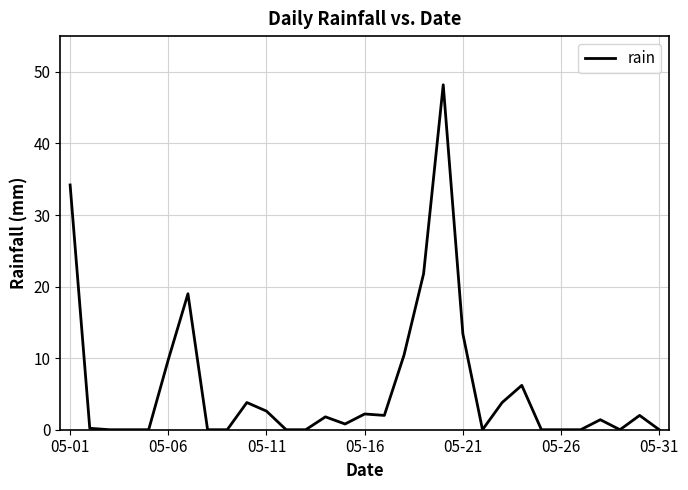

What is the difference between the maximum and minimum values?

48.2